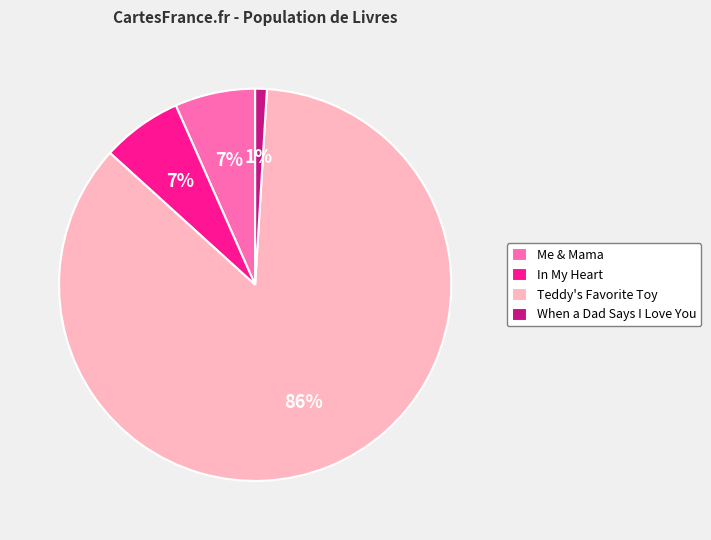

What is the ratio of the value at In My Heart to the value at Me & Mama?

1.0